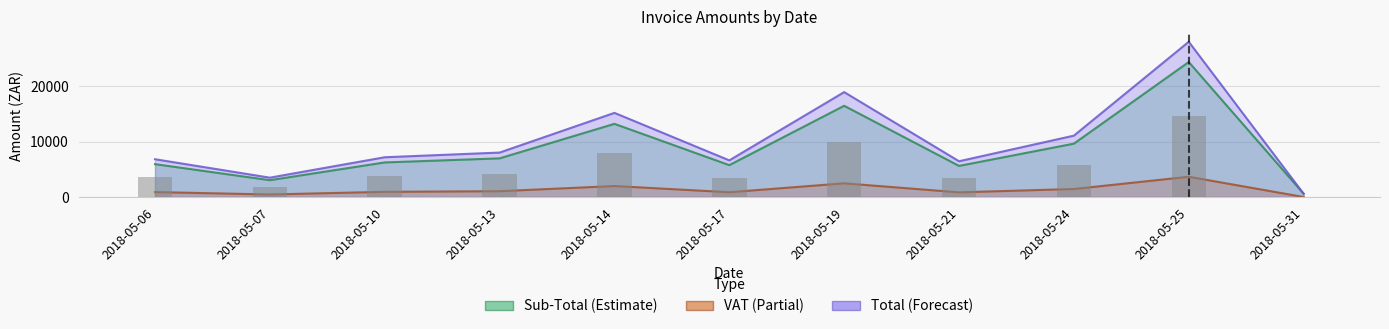

What is the sum of all Sub-Total values?

97666.5